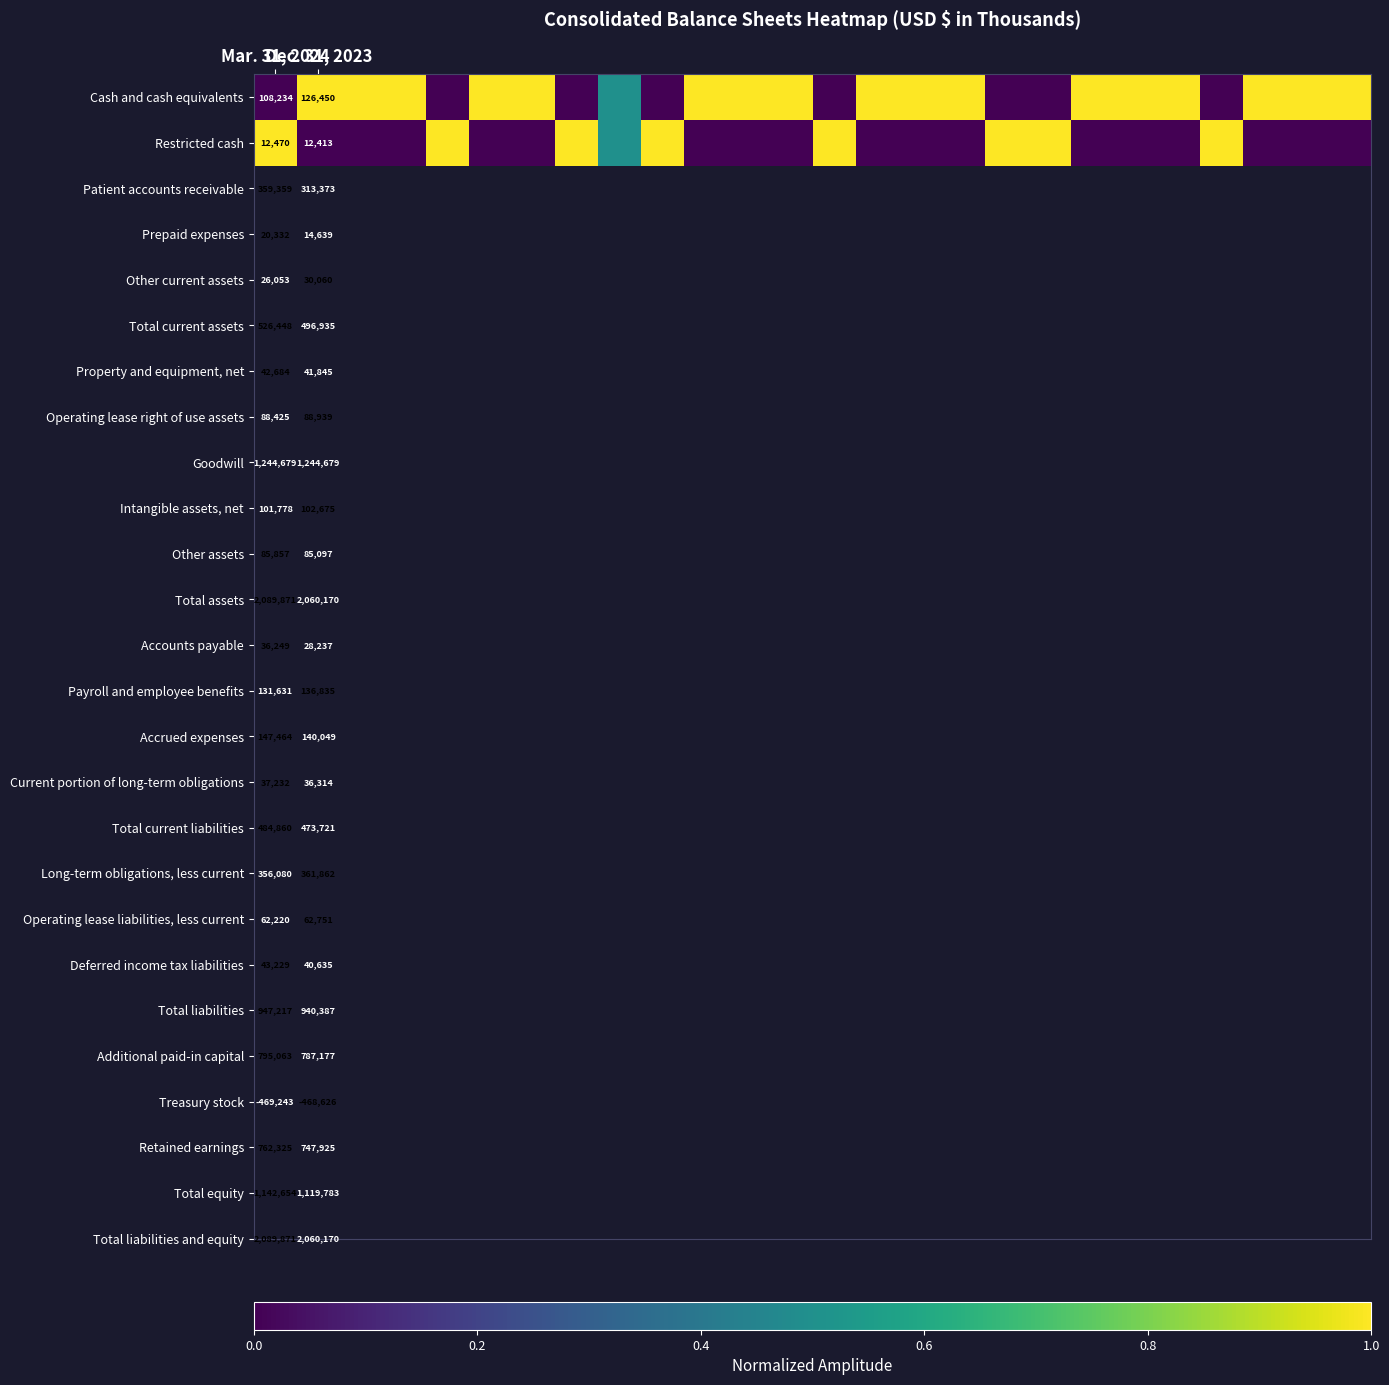

What is the spread (max minus min) of values at 23?

1.0